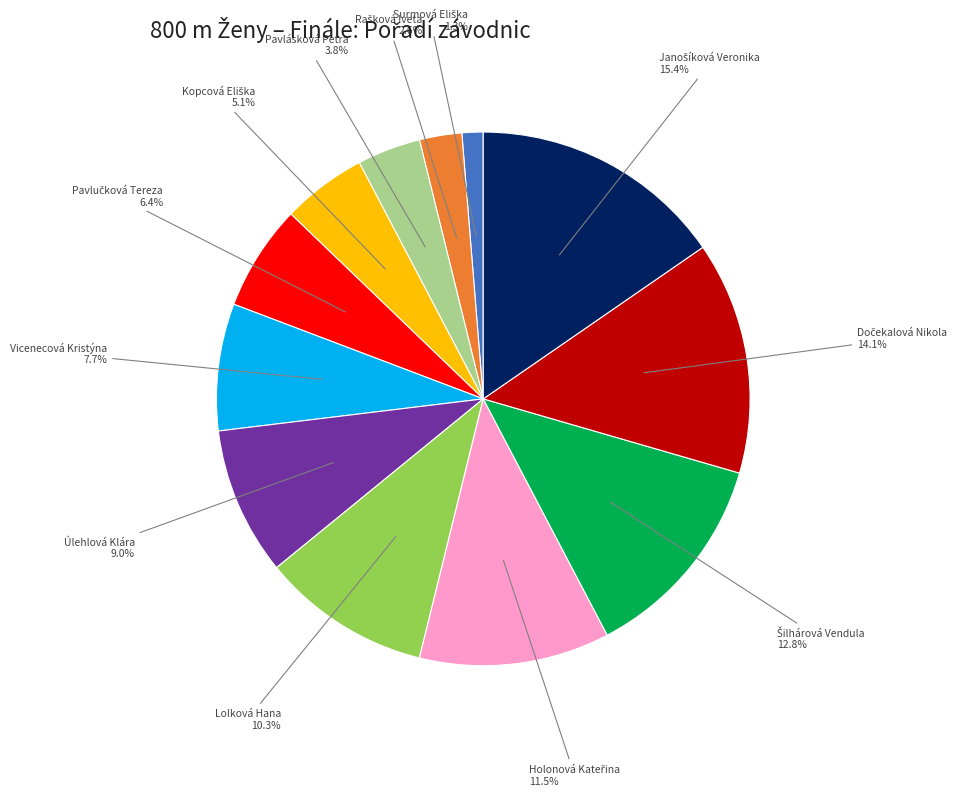

Is there any slice that represents more than half of the pie?

No